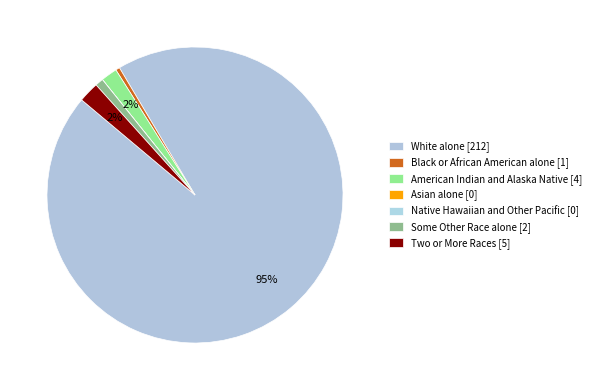

How many segments does this pie chart have?

7